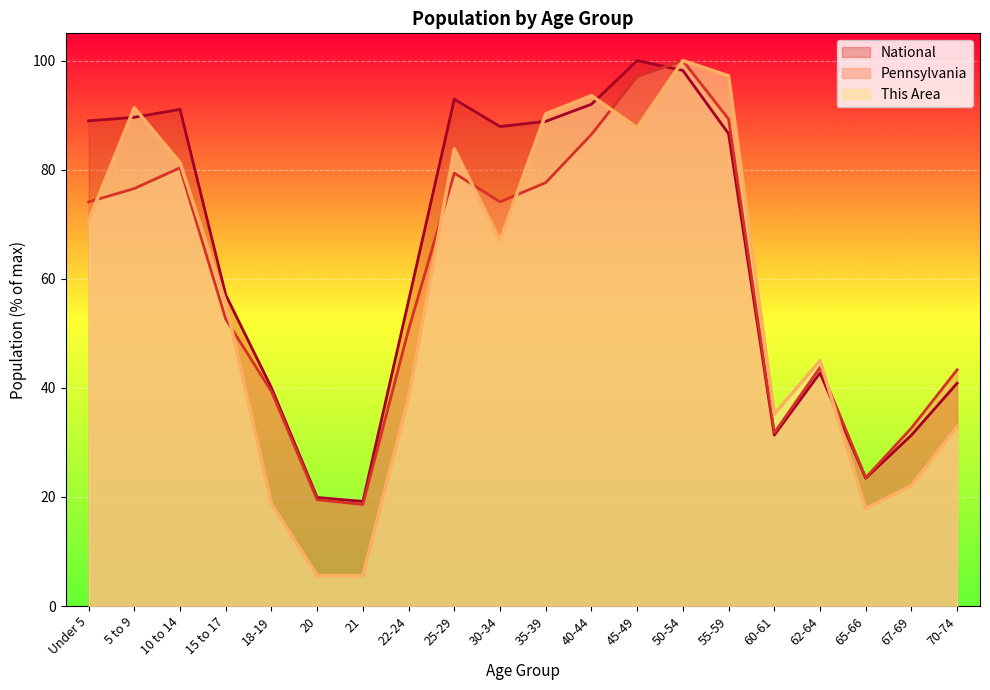

What is the value of the National point at the 14th from the left?

98.2